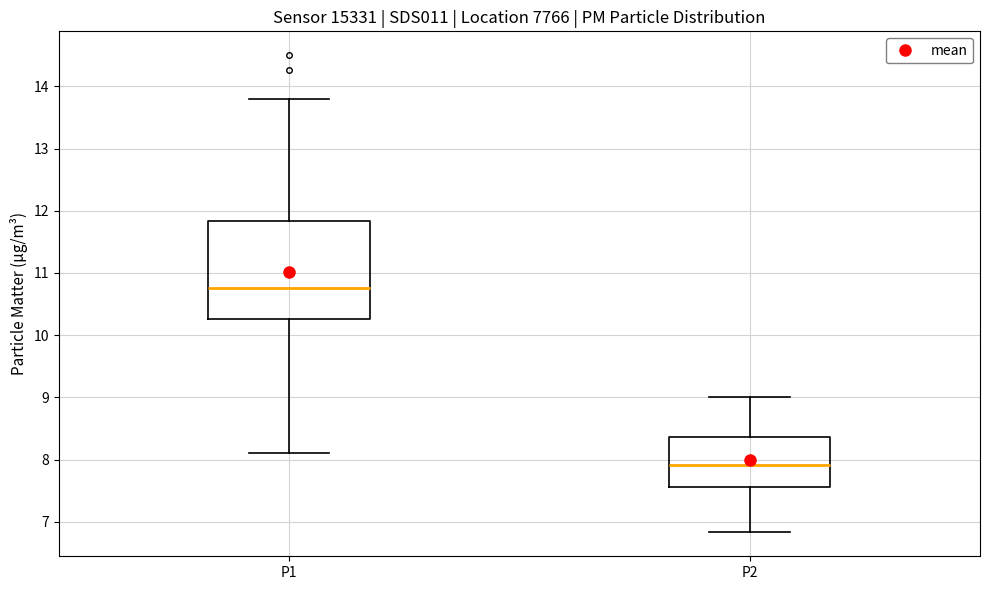

Where is the upper edge of the box for P2 on the y-axis? The values are not printed on the chart, so give them approximately, as read against the axis.

8.4